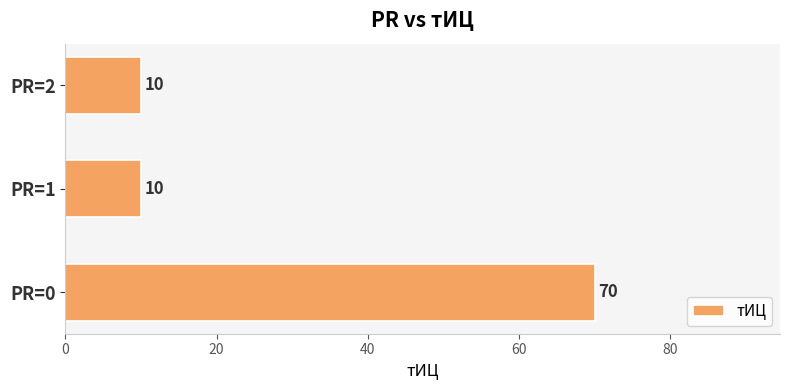

What is the smallest value displayed?

10